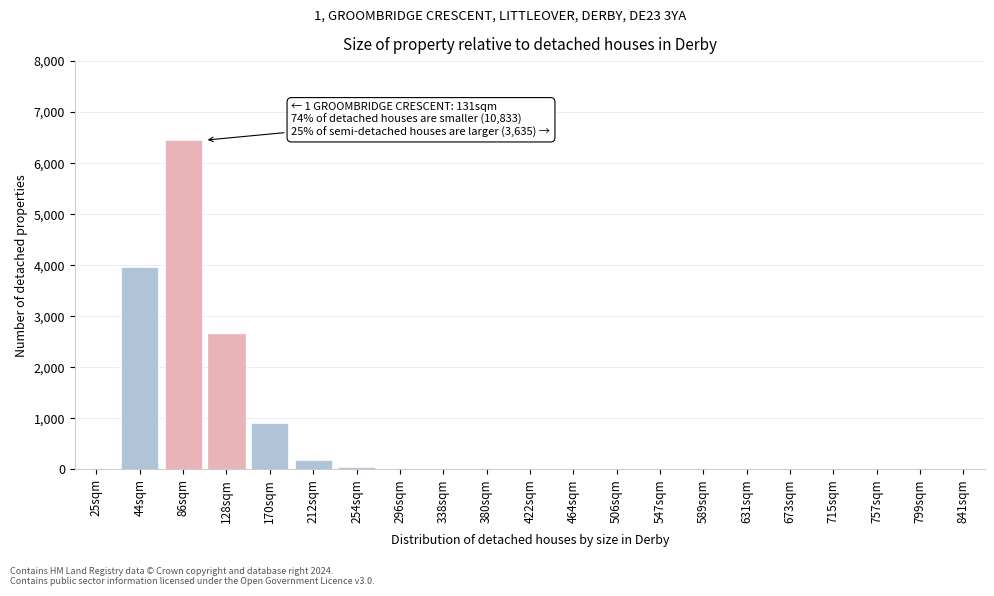

What is the maximum value shown in the chart?

6450